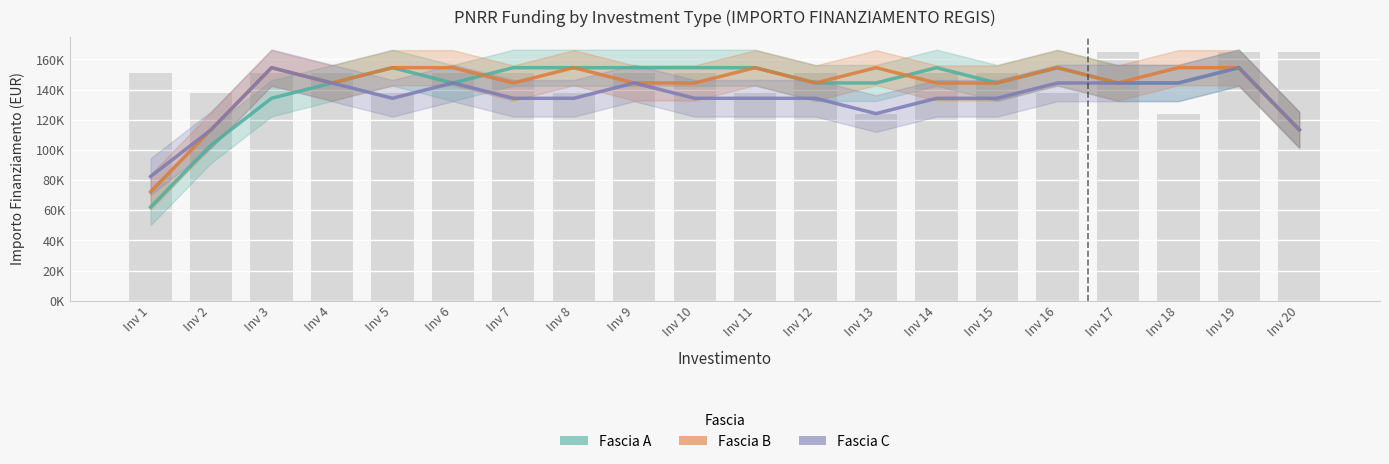

List the series in order of their overall mean, highest first.

Fascia B, Fascia A, Fascia C